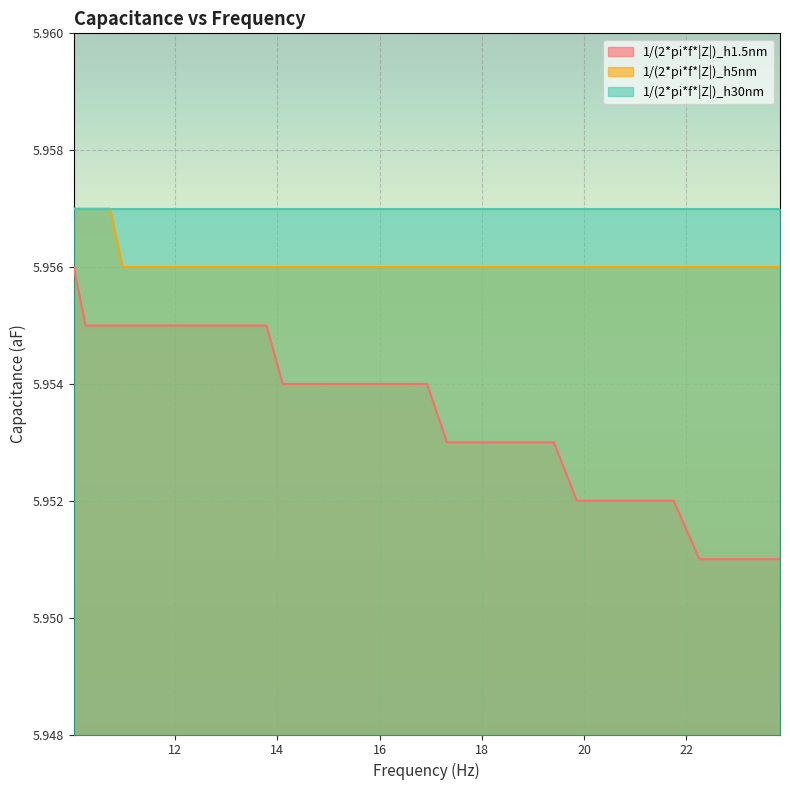

What is the sum of the 1/(2*pi*f*|Z|)_h5nm values at 19.856 and 17.318?

11.9